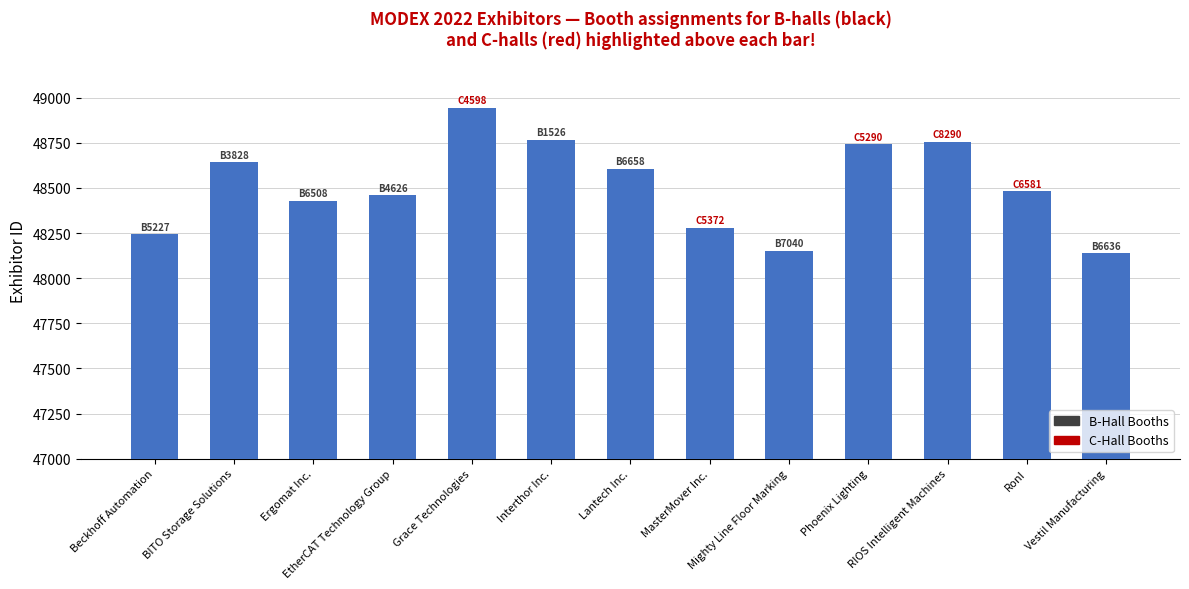

What is the value of the 1st bar from the left?

48243